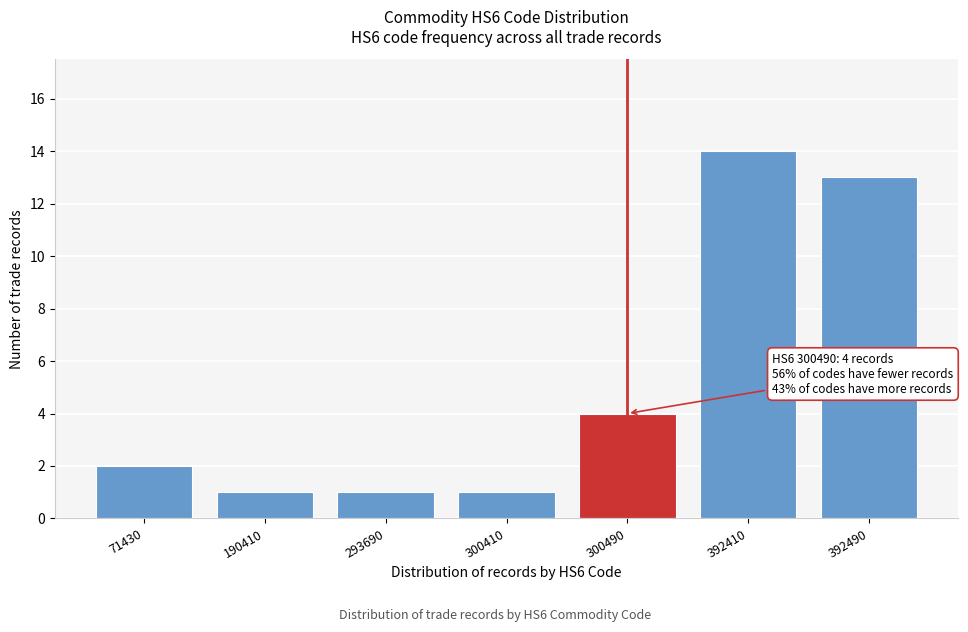

Reading left to right, transcribe all the data shown in this chart.

2	1	1	1	4	14	13